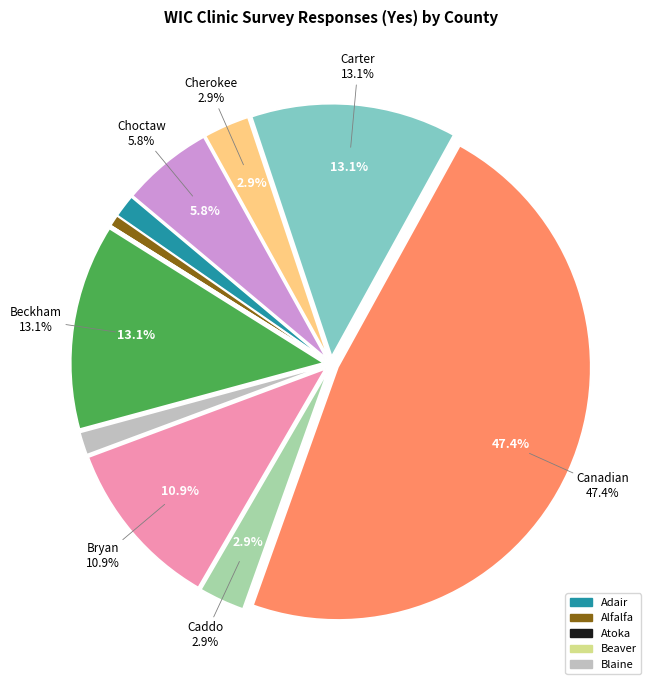

Which slice is the largest?

Canadian